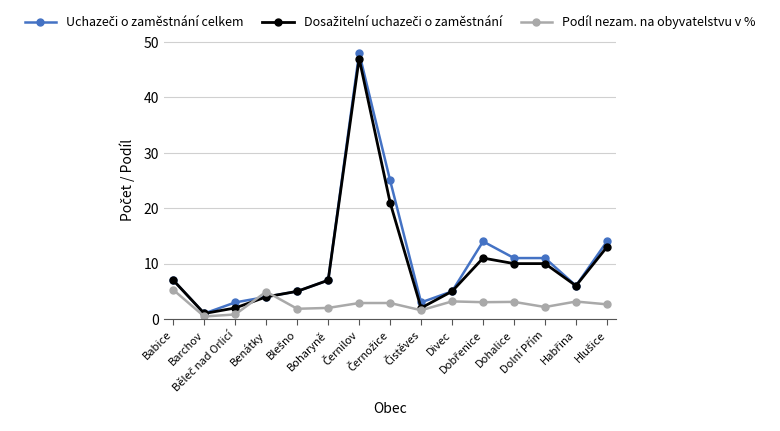

What is the greatest value displayed?

48.0